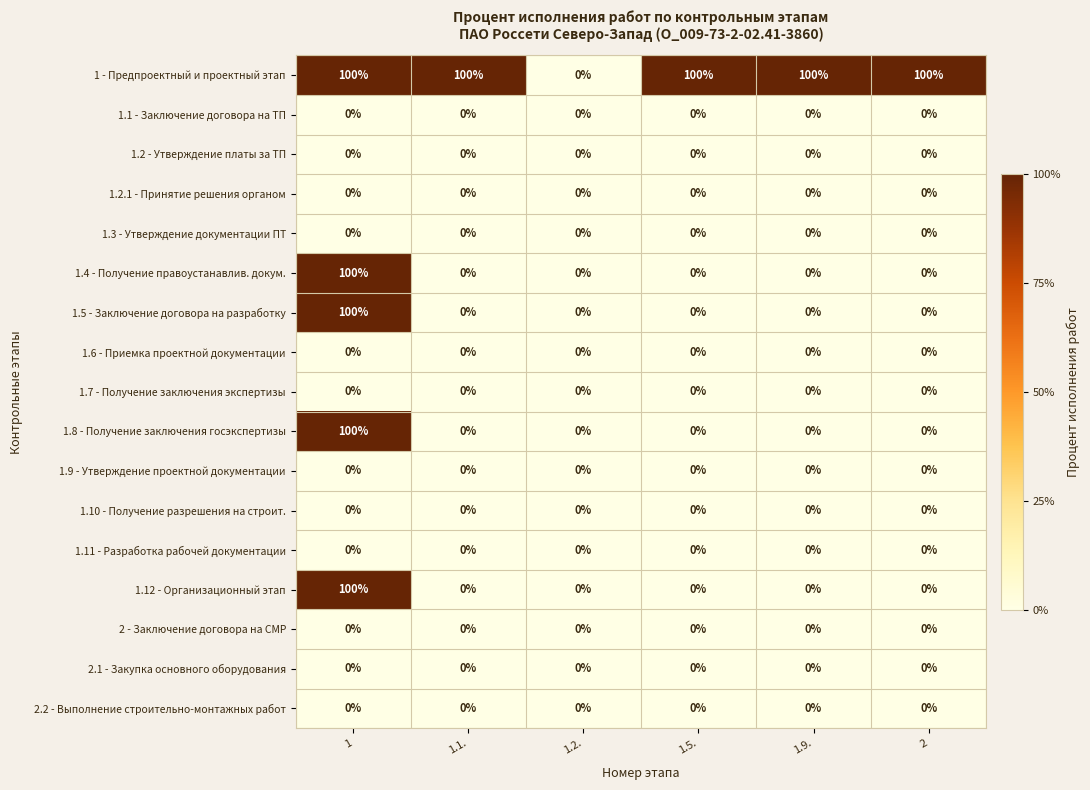

What is the difference between the highest and lowest values at 1.9.?

100